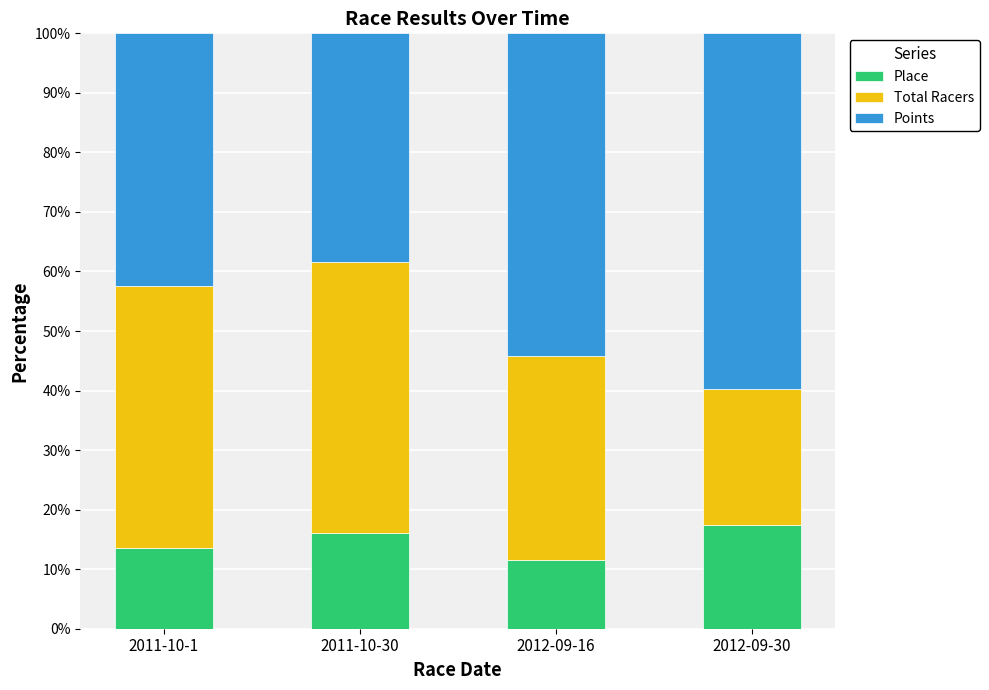

What is the total value across all series at 2012-09-30?

100.0